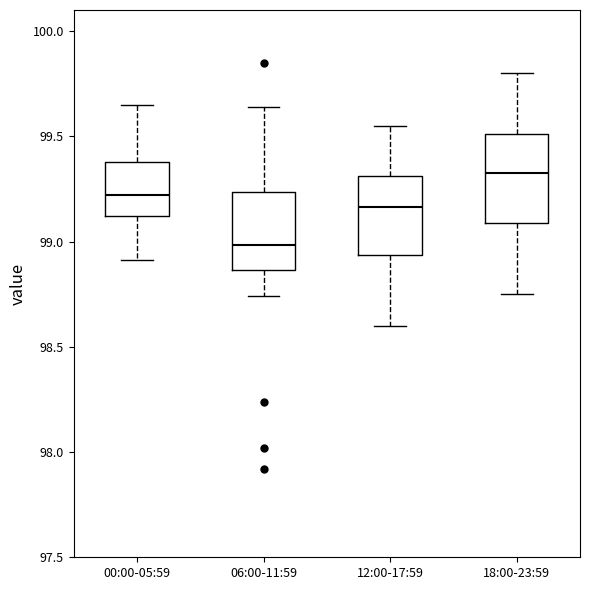

Reading left to right, read every box against the y-axis: the position of its median line, the range the box covers, and the ends of its whiskers. The values are not printed on the chart, so give them approximately, as read against the axis.

00:00-05:59: median 99.20, box 99.10 to 99.40, whiskers 98.90 to 99.65
06:00-11:59: median 99.00, box 98.85 to 99.25, whiskers 98.75 to 99.65
12:00-17:59: median 99.15, box 98.95 to 99.30, whiskers 98.60 to 99.55
18:00-23:59: median 99.35, box 99.10 to 99.50, whiskers 98.75 to 99.80